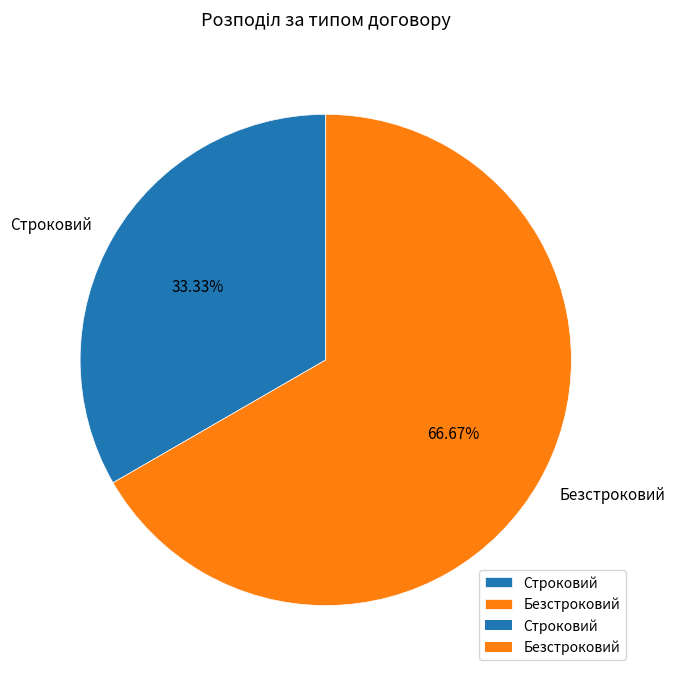

To the nearest percent, what portion does Строковий represent?

33%